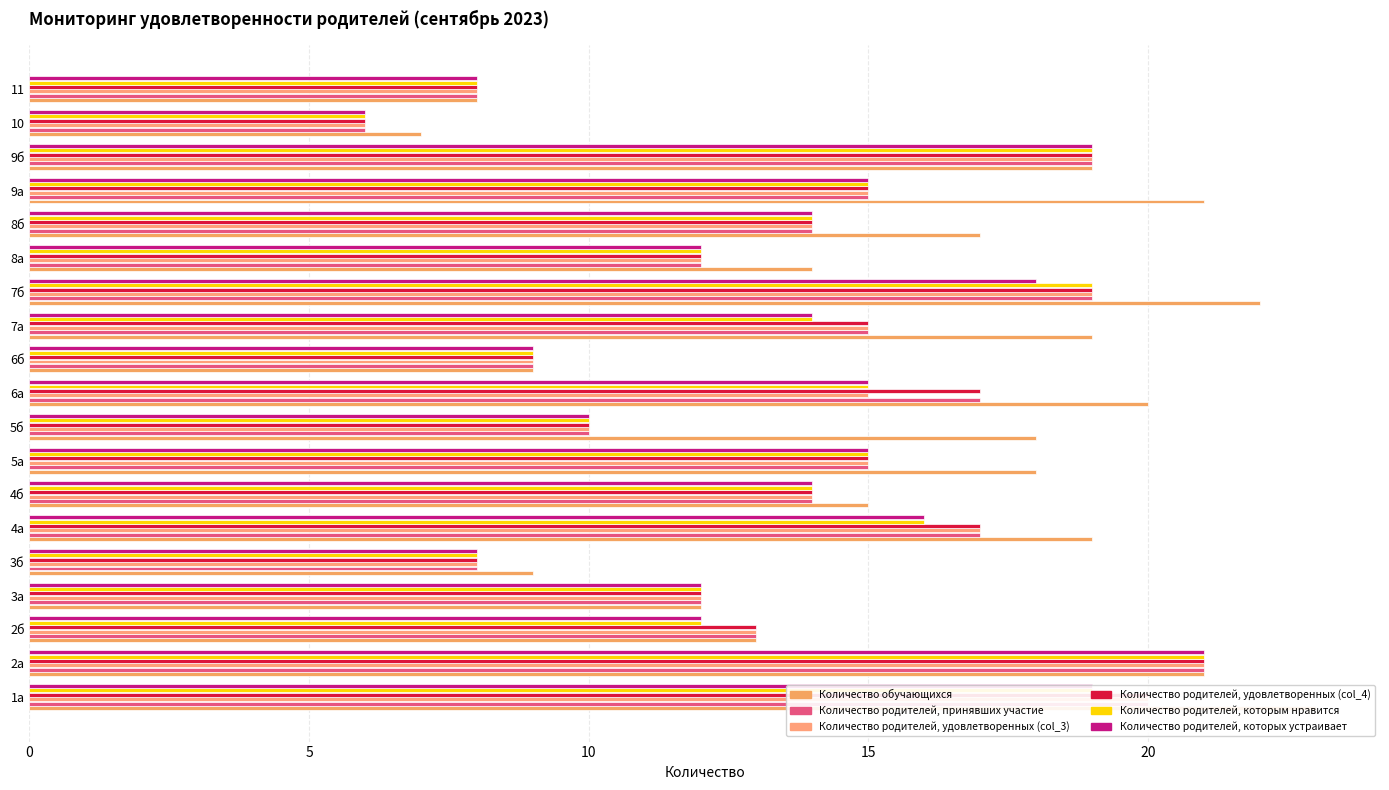

What is the value of the Количество родителей, удовлетворенных (col_4) bar at the 4th from the left?

12